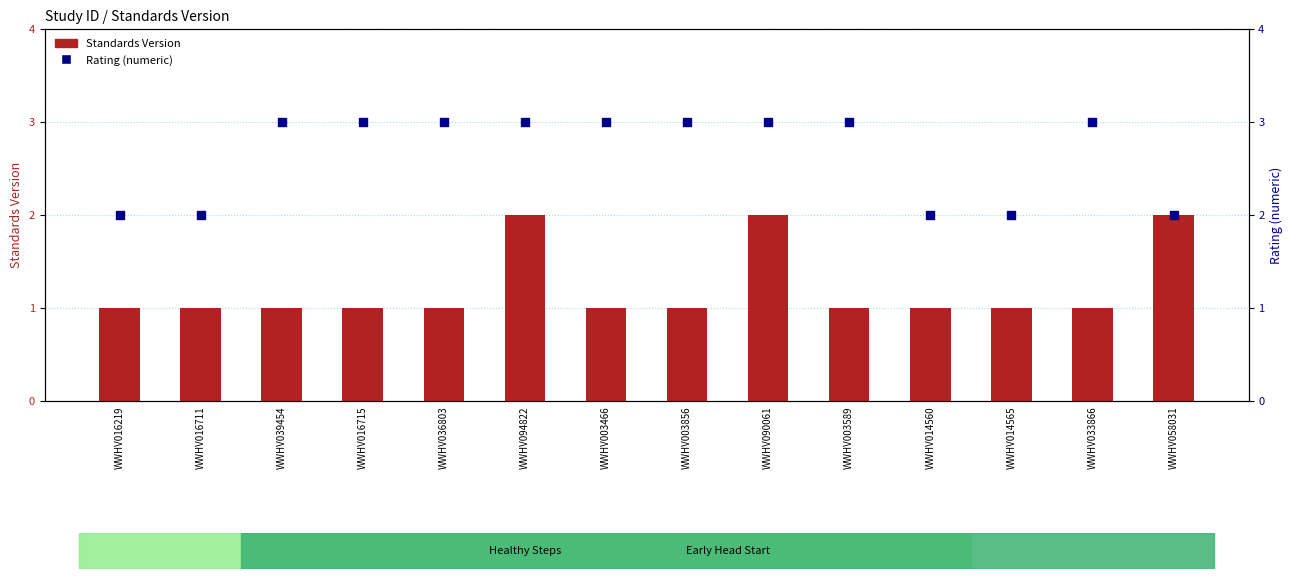

Which series has the largest total across all categories?

Rating (numeric)